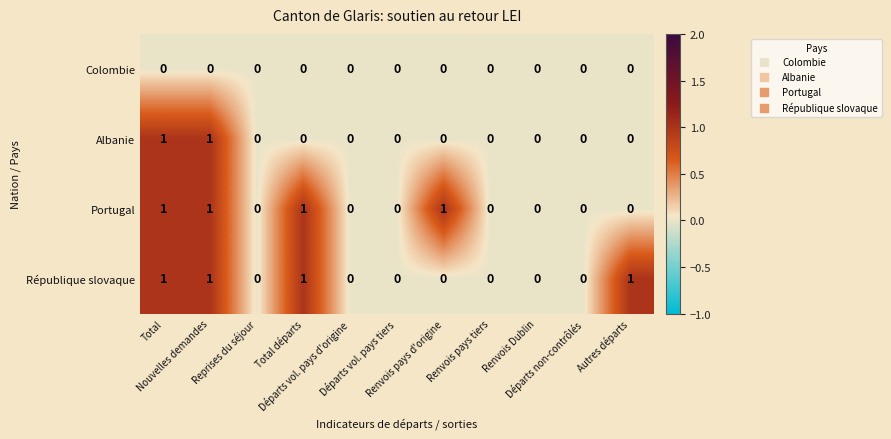

At how many categories does at least one series exceed 0?

5